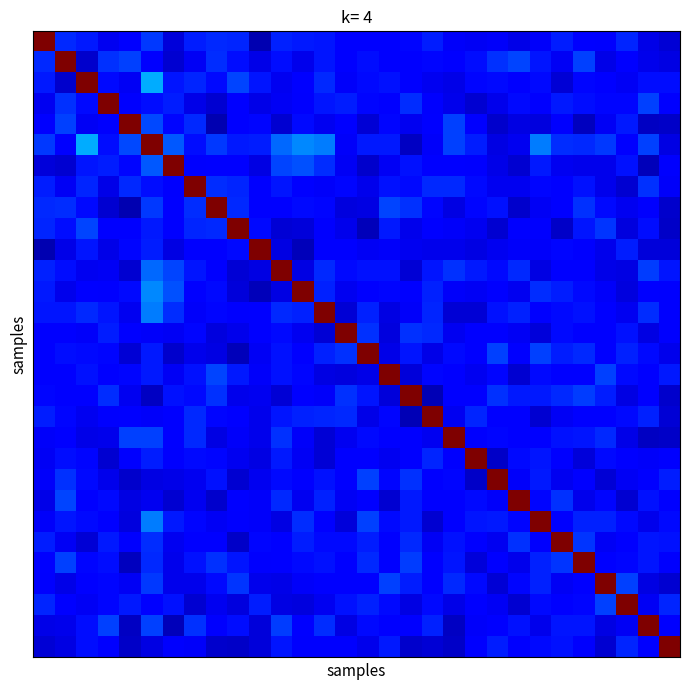

At how many categories does at least one series exceed 0?

30